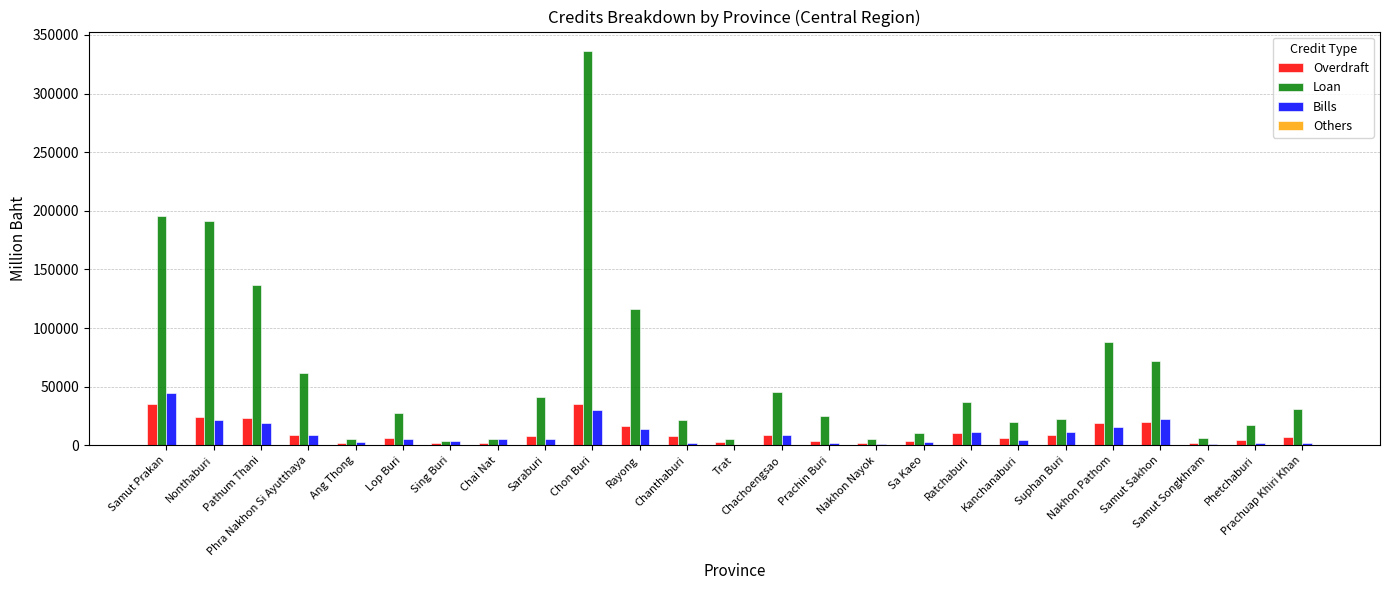

Which series has the largest total across all categories?

Loan